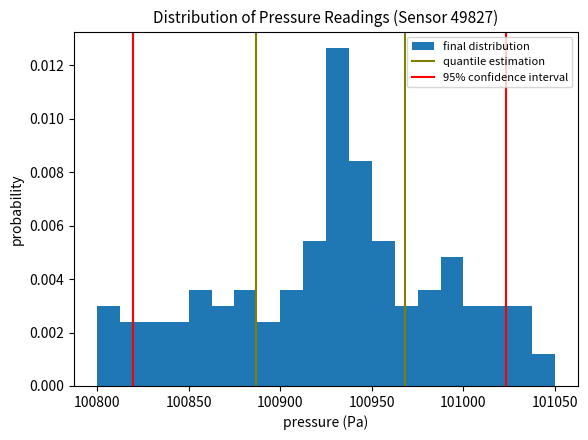

Around what value on the x-axis is the tallest bar? Give the approximate position of its centre, as read against the axis.

100930